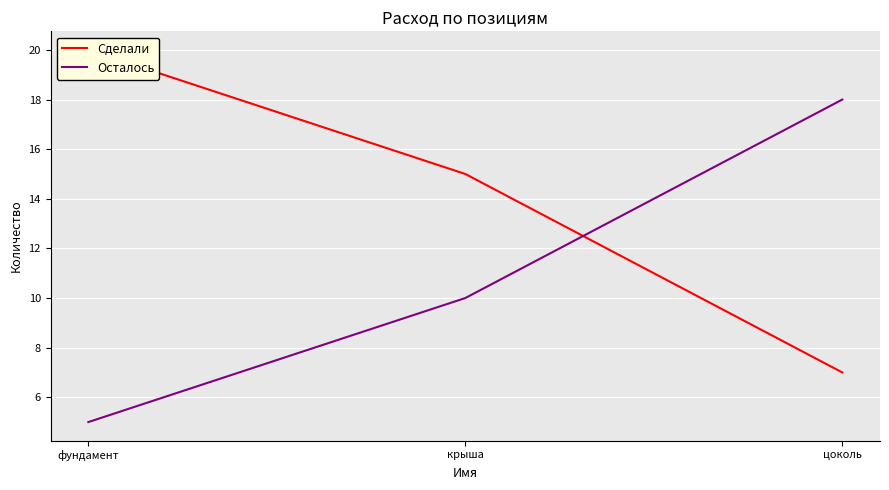

What is the label of the 3rd point from the left?

цоколь